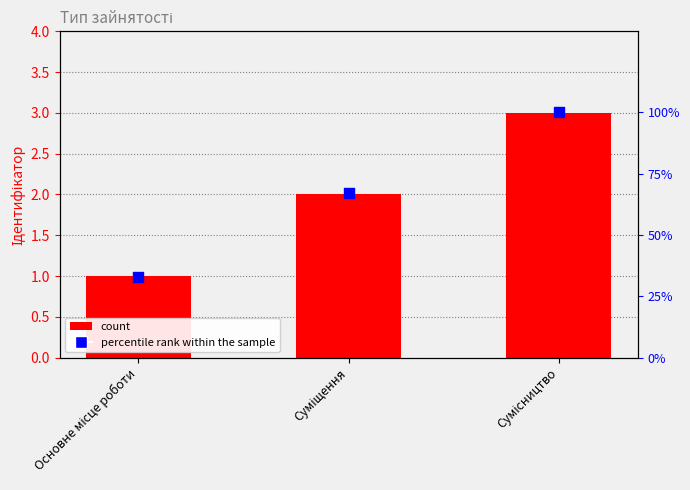

At how many categories does at least one series exceed 75?

1